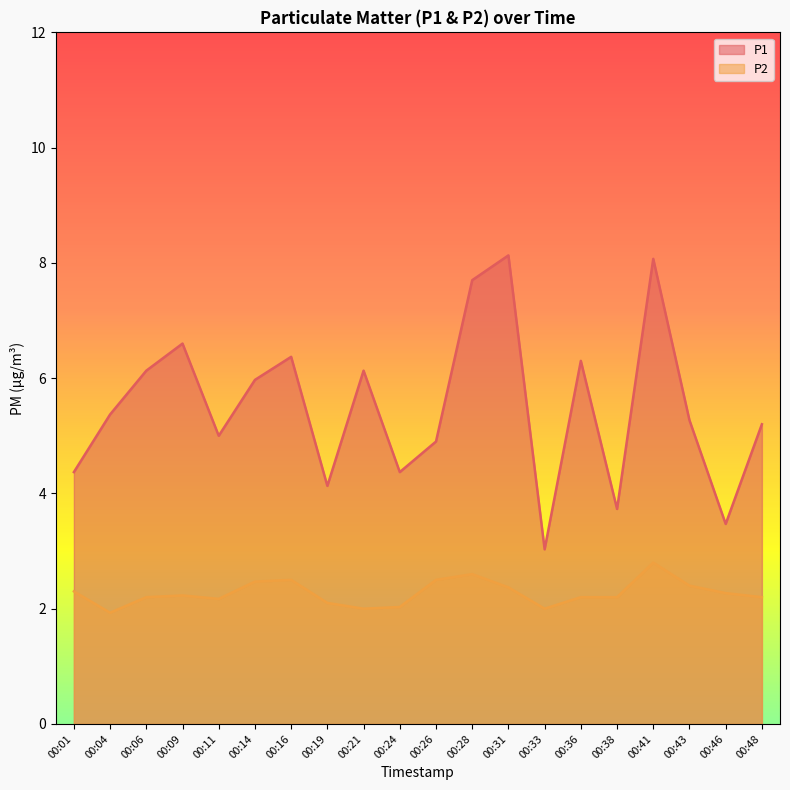

What is the spread (max minus min) of values at 00:43?

2.9